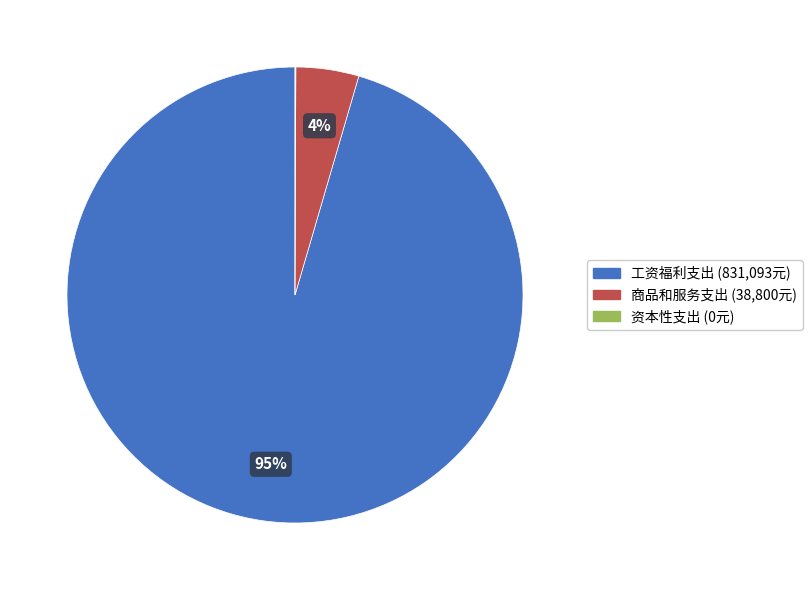

What percentage is the 商品和服务支出 (38,800元) slice, to the nearest percent?

4%